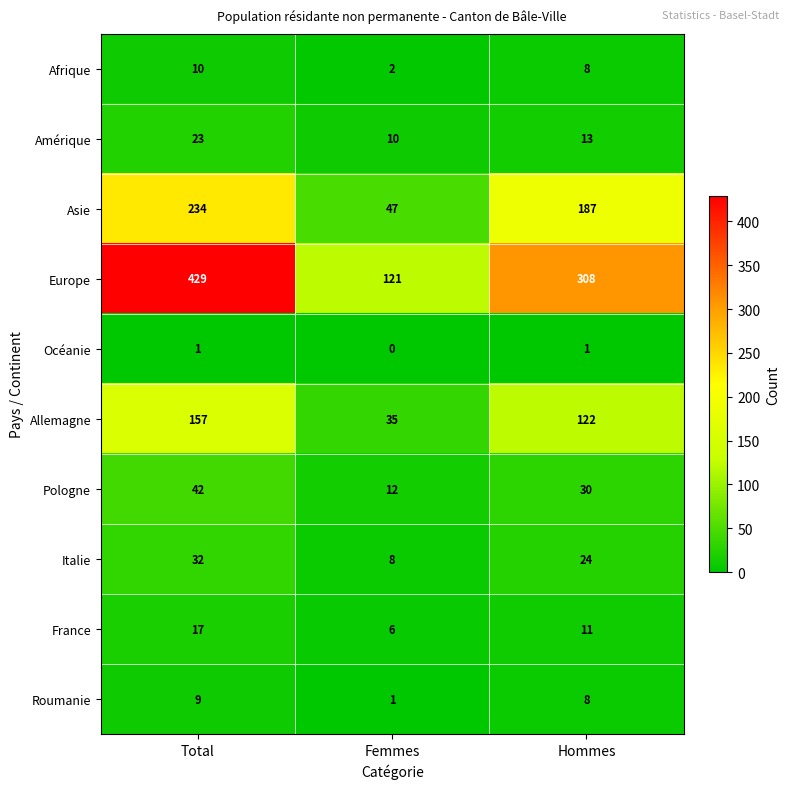

What value does the France series have at Total?

17